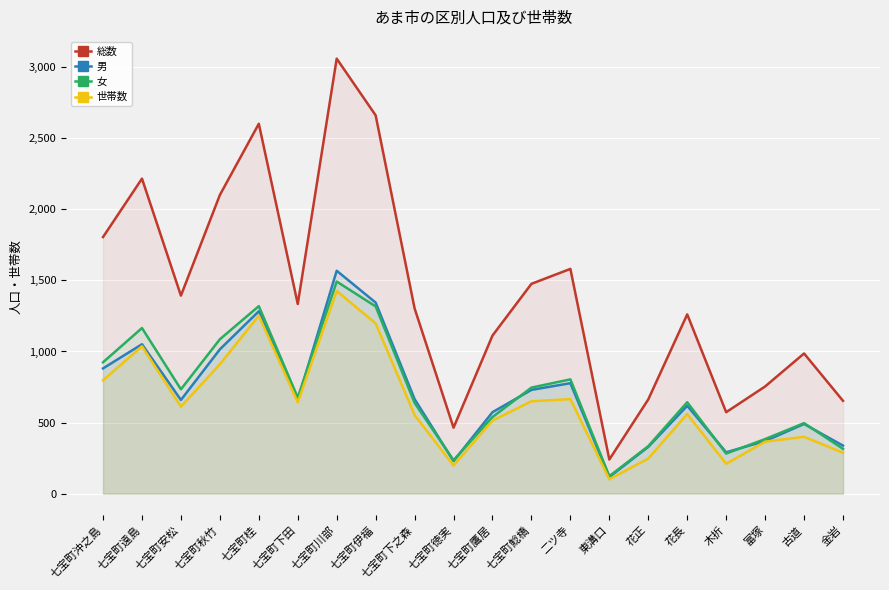

What is the value of the 女 point at the 5th from the left?

1319